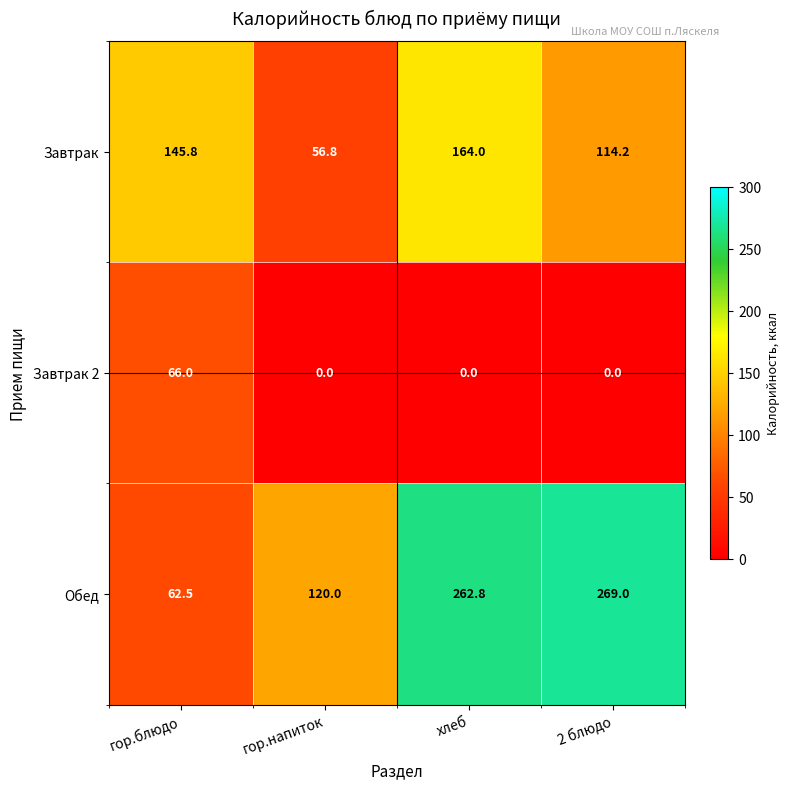

What is the total value across all series at гор.блюдо?

274.3